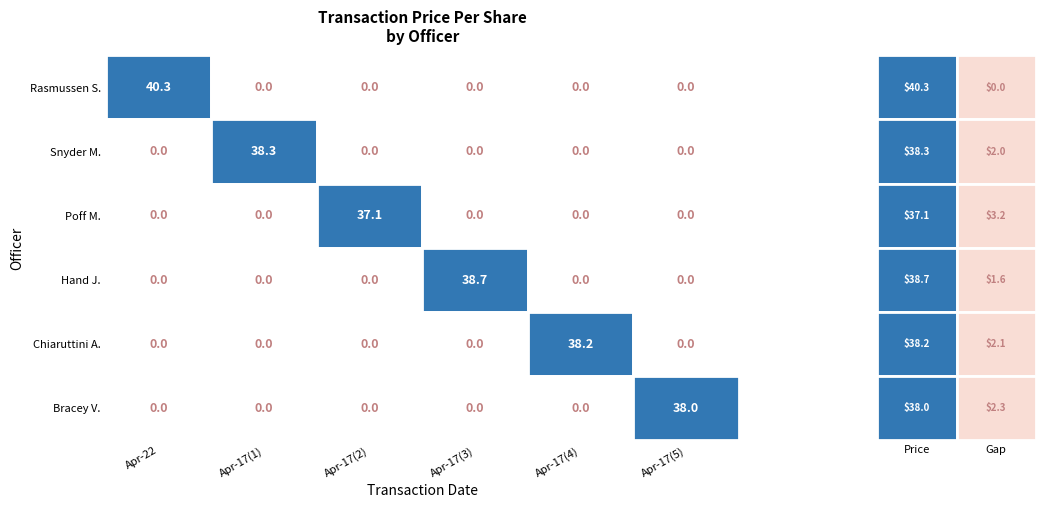

True or false: Rasmussen Steven R has a value of 20.5 at 1.

False